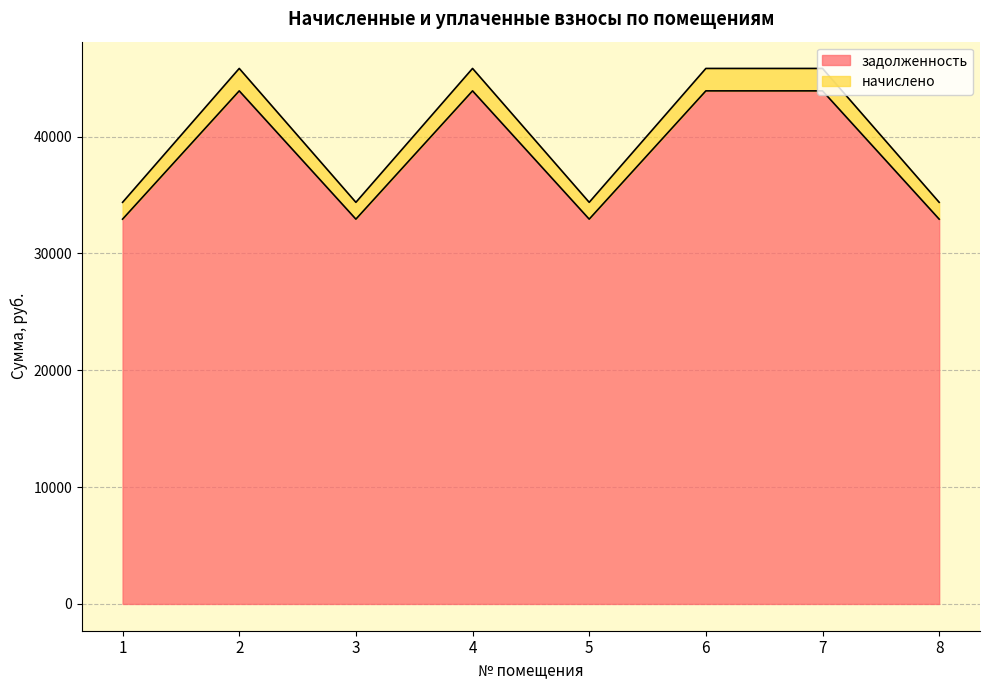

Reading left to right, transcribe all the data shown in this chart.

задолженность: 32932.8	43910.4	32932.8	43910.4	32932.8	43910.4	43910.4	32932.8
начислено: 34372.8	45830.4	34372.8	45830.4	34372.8	45830.4	45830.4	34372.8